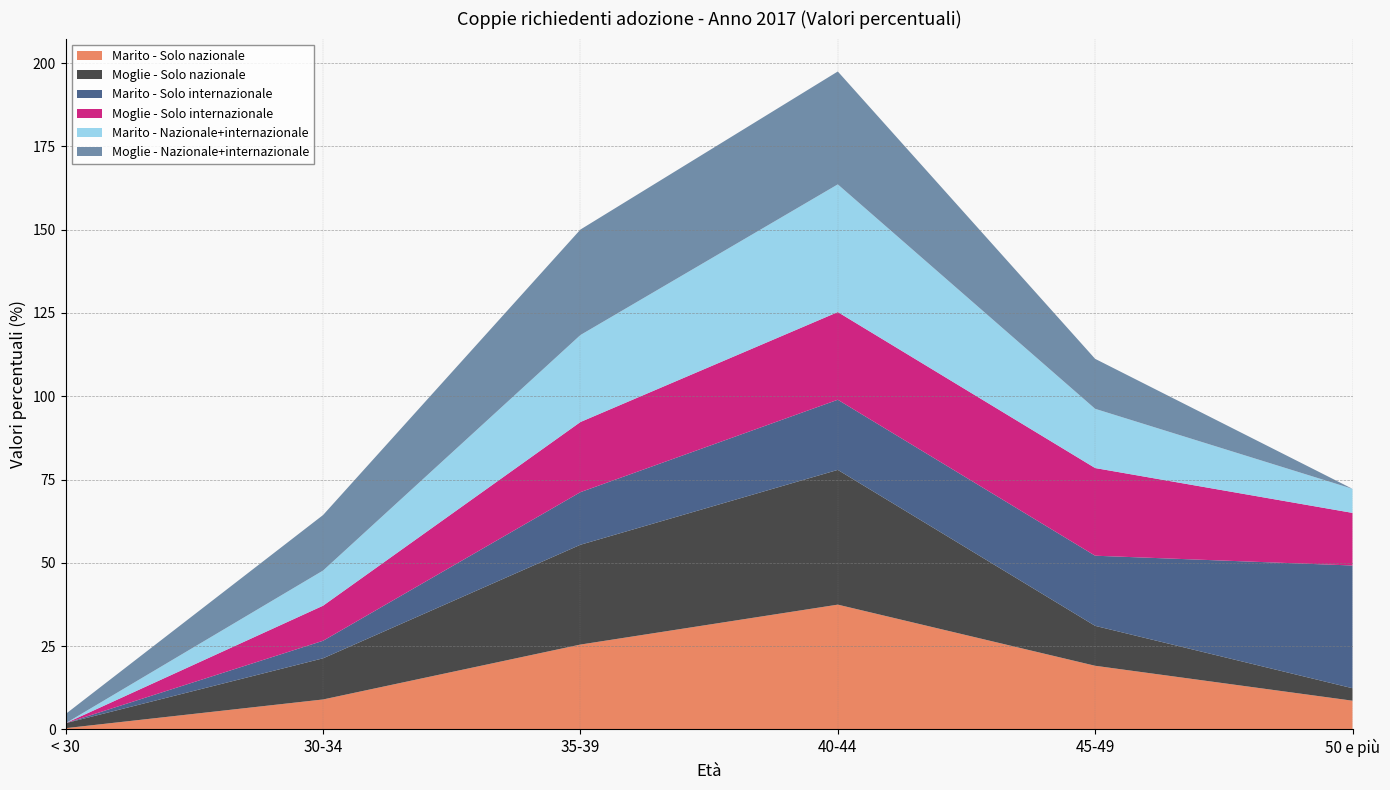

Reading right to left, list all the values displayed in this chart.

Marito - Solo nazionale: 50 e più=8.6	45-49=19.1	40-44=37.5	35-39=25.5	30-34=9.0	< 30=0.4
Moglie - Solo nazionale: 50 e più=3.7	45-49=12.0	40-44=40.4	35-39=30.0	30-34=12.4	< 30=1.5
Marito - Solo internazionale: 50 e più=36.8	45-49=21.1	40-44=21.1	35-39=15.8	30-34=5.3	< 30=0.0
Moglie - Solo internazionale: 50 e più=15.8	45-49=26.3	40-44=26.3	35-39=21.1	30-34=10.5	< 30=0.0
Marito - Nazionale+internazionale: 50 e più=7.2	45-49=17.8	40-44=38.3	35-39=26.1	30-34=10.6	< 30=0.0
Moglie - Nazionale+internazionale: 50 e più=0.0	45-49=15.0	40-44=33.9	35-39=31.7	30-34=16.7	< 30=2.8